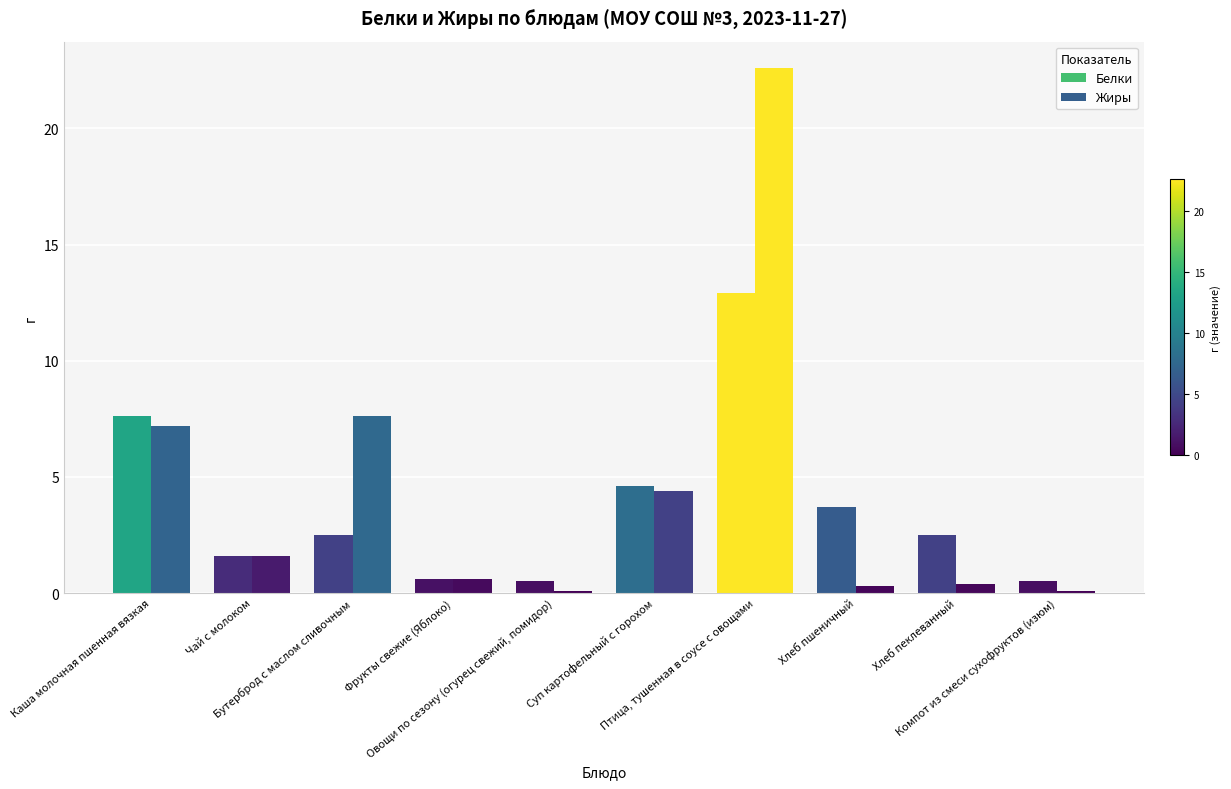

At which label is Белки closest to 6?

Суп картофельный с горохом